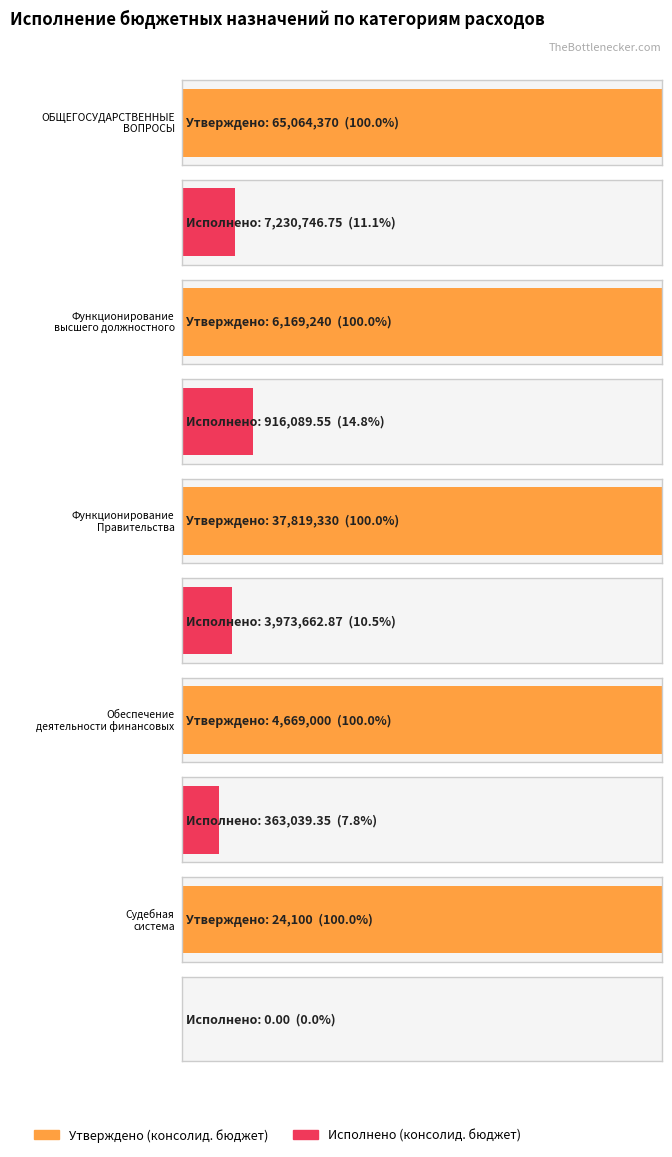

Reading left to right, what are all the values shown in this chart?

Утверждено (консолид. бюджет): ОБЩЕГОСУДАРСТВЕННЫЕ
ВОПРОСЫ=65064370.0	Функционирование
высшего должностного=6169240.0	Функционирование
Правительства=37819330.0	Обеспечение
деятельности финансовых=4669000.0	Судебная
система=24100.0
Исполнено (консолид. бюджет): ОБЩЕГОСУДАРСТВЕННЫЕ
ВОПРОСЫ=7230746.8	Функционирование
высшего должностного=916089.6	Функционирование
Правительства=3973662.9	Обеспечение
деятельности финансовых=363039.3	Судебная
система=0.0